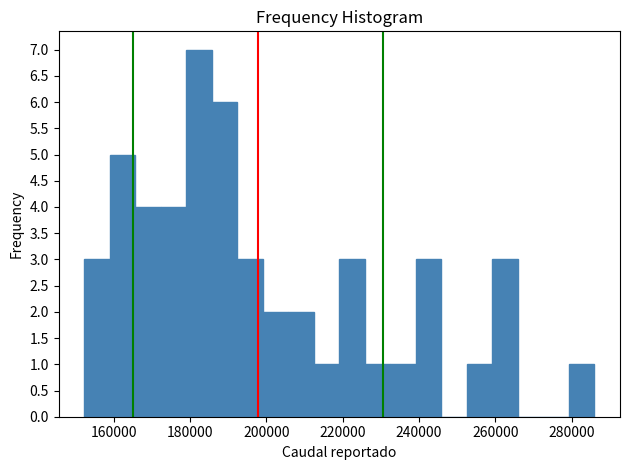

Read against the x-axis, roughly where is the centre of the tallest bar?

182000